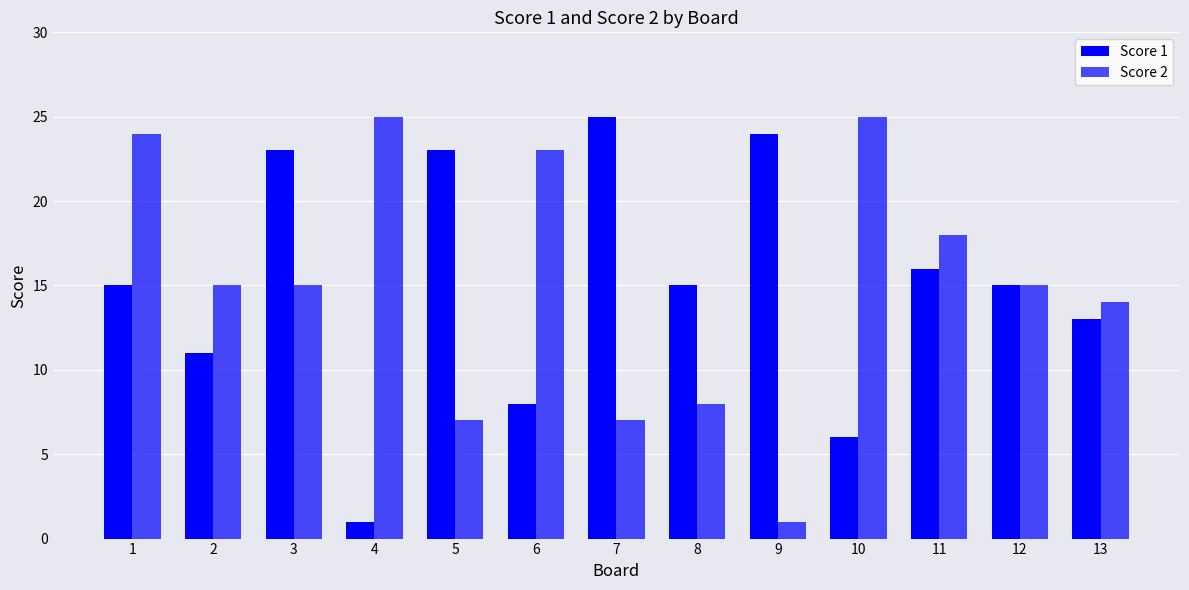

How many data points does each series have?

13